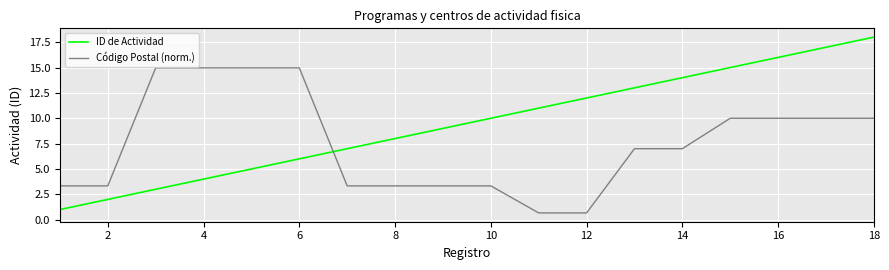

Reading left to right, what are all the values shown in this chart?

ID de Actividad: 1.0	2.0	3.0	4.0	5.0	6.0	7.0	8.0	9.0	10.0	11.0	12.0	13.0	14.0	15.0	16.0	17.0	18.0
Código Postal (norm.): 3.3	3.3	15.0	15.0	15.0	15.0	3.3	3.3	3.3	3.3	0.7	0.7	7.0	7.0	10.0	10.0	10.0	10.0